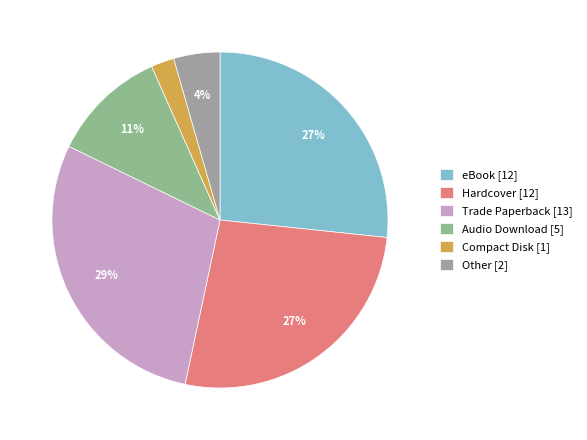

True or false: Compact Disk accounts for 2% of the total.

True